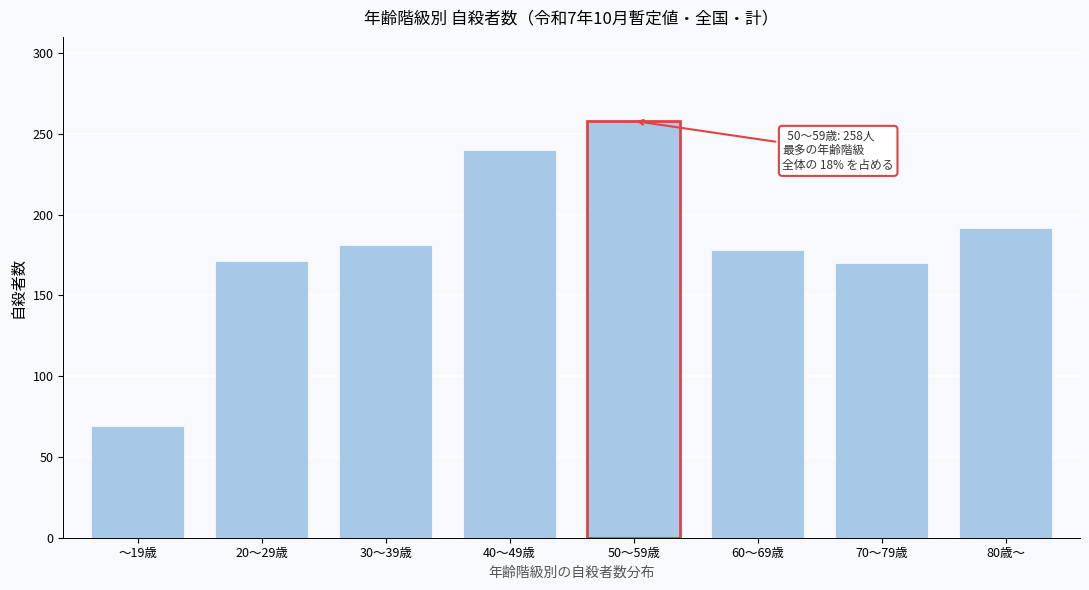

What is the maximum value shown in the chart?

258